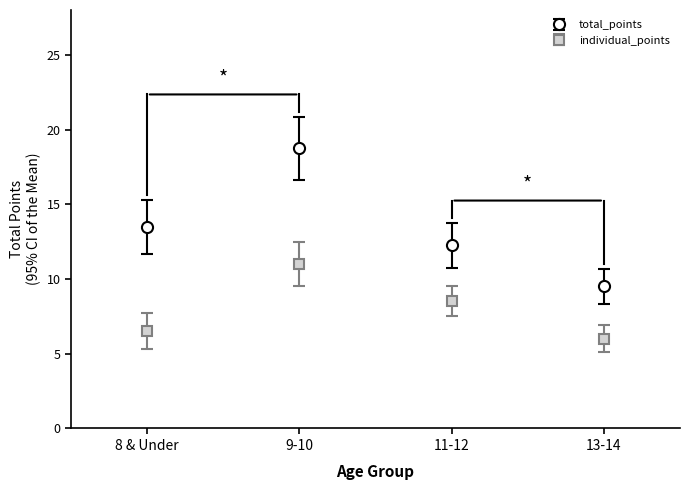

Which series has the largest total across all categories?

total_points